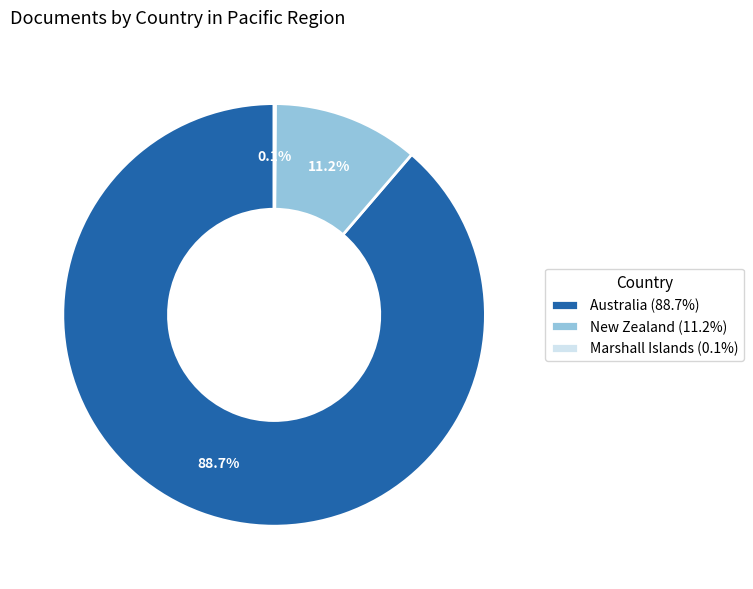

Is there a majority slice in this chart?

Yes